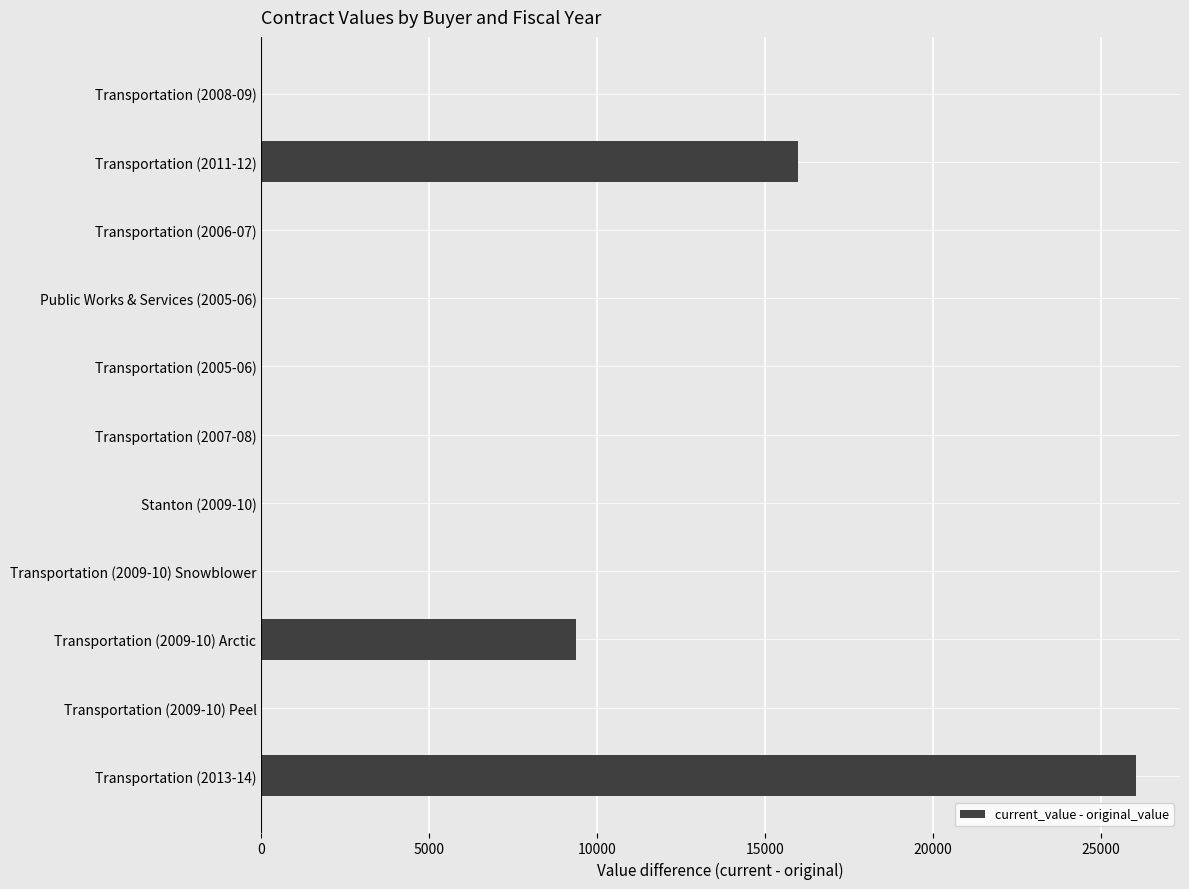

Count the number of data series in this chart.

1